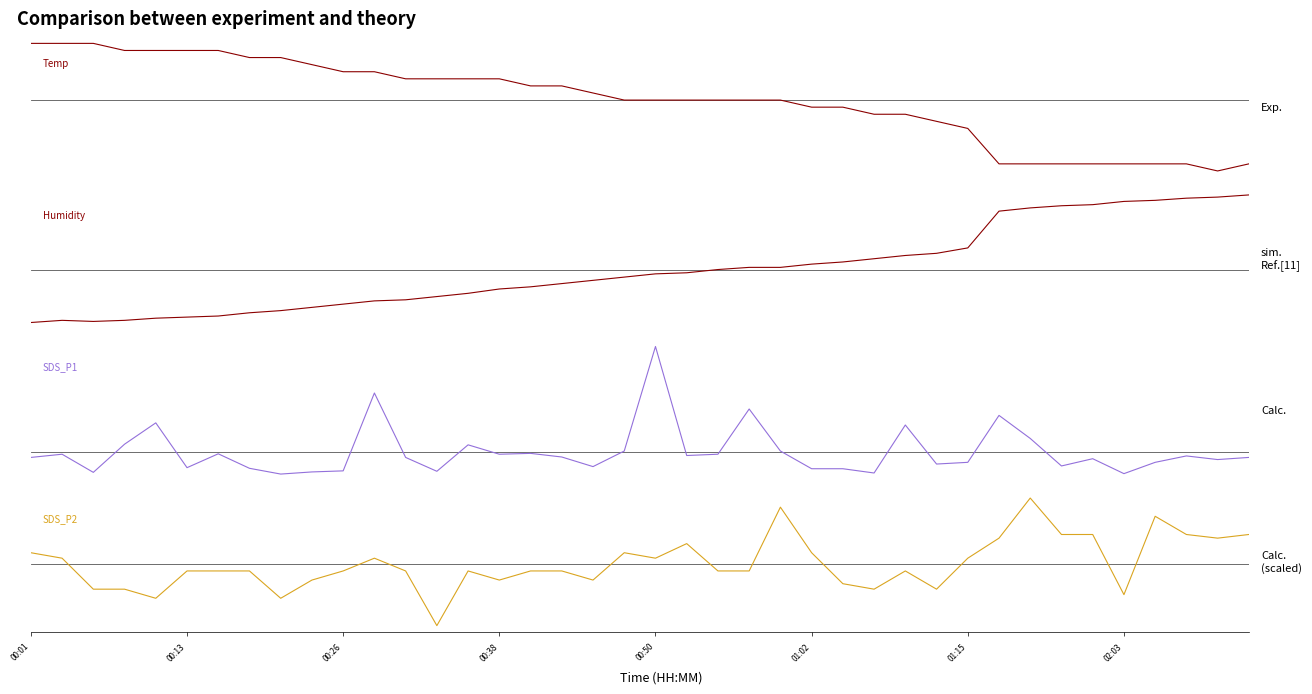

Which series ends up on top after the final intersection of Temp and SDS_P1?

SDS_P1